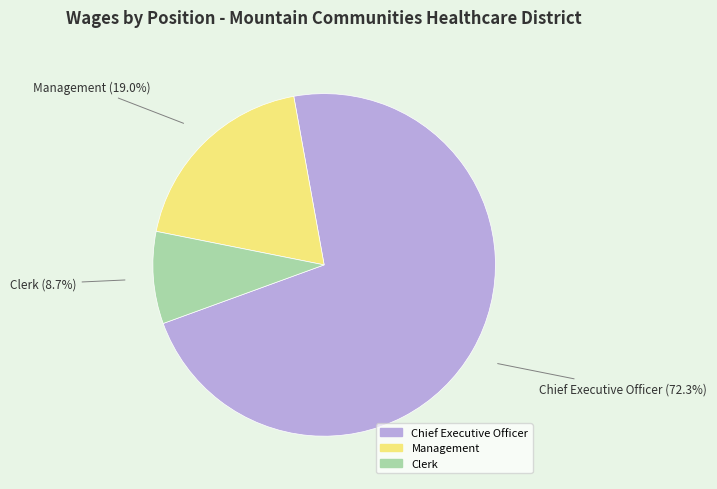

What is the largest slice in the pie chart?

Chief Executive Officer